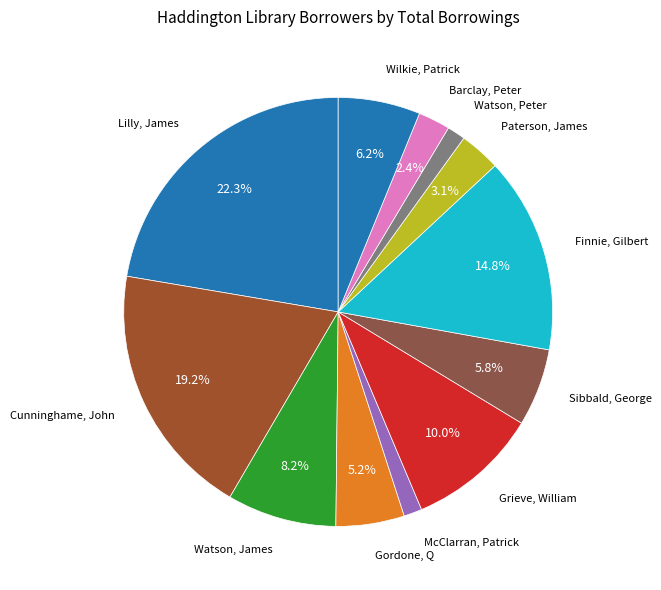

How many segments does this pie chart have?

12